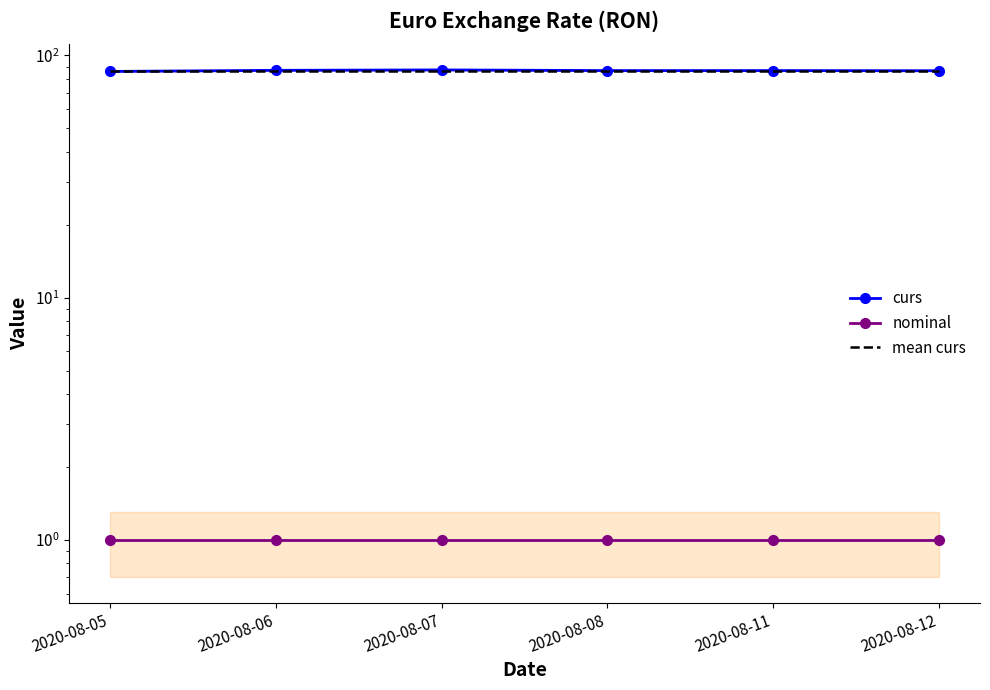

Is the value of mean curs at 2020-08-07 greater than the value of nominal at 2020-08-06?

Yes